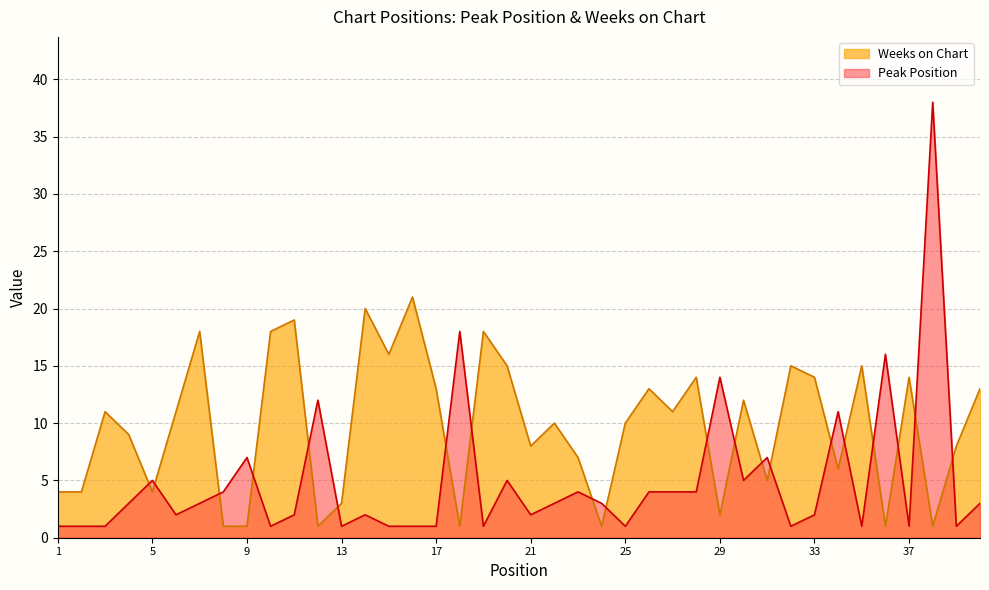

Reading left to right, transcribe all the data shown in this chart.

Peak Position: 1=1	2=1	3=1	4=3	5=5	6=2	7=3	8=4	9=7	10=1	11=2	12=12	13=1	14=2	15=1	16=1	17=1	18=18	19=1	20=5	21=2	22=3	23=4	24=3	25=1	26=4	27=4	28=4	29=14	30=5	31=7	32=1	33=2	34=11	35=1	36=16	37=1	38=38	39=1	40=3
Weeks on Chart: 1=4	2=4	3=11	4=9	5=4	6=11	7=18	8=1	9=1	10=18	11=19	12=1	13=3	14=20	15=16	16=21	17=13	18=1	19=18	20=15	21=8	22=10	23=7	24=1	25=10	26=13	27=11	28=14	29=2	30=12	31=5	32=15	33=14	34=6	35=15	36=1	37=14	38=1	39=8	40=13